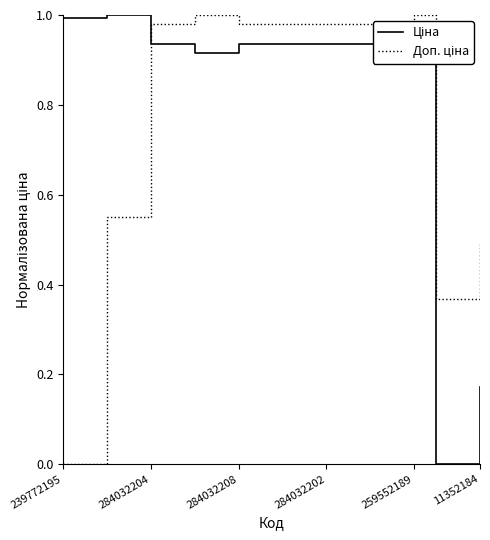

List the series in order of their peak value, lowest first.

Ціна, Доп. ціна